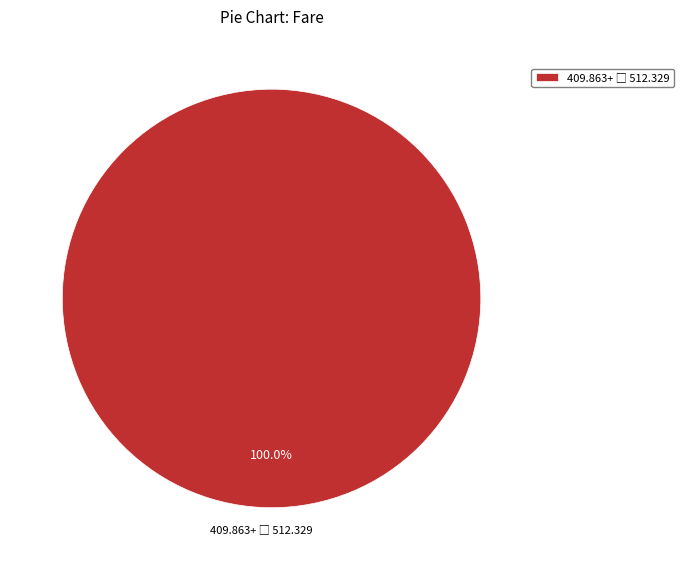

How many slices are in this pie chart?

1